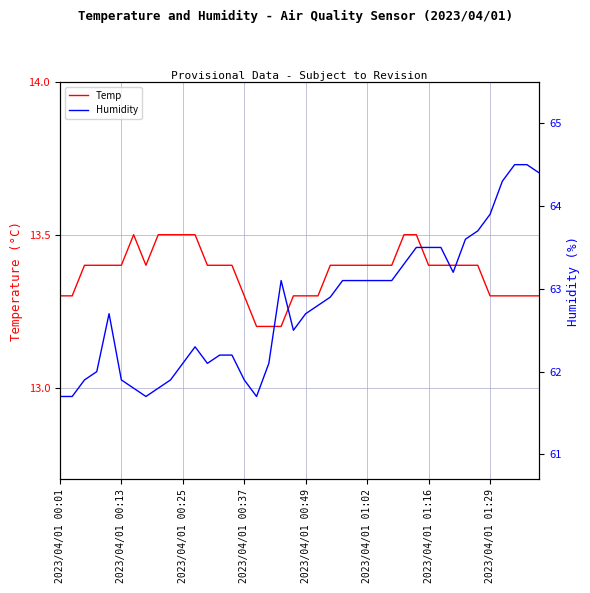

True or false: Temp and Humidity intersect in this chart.

False